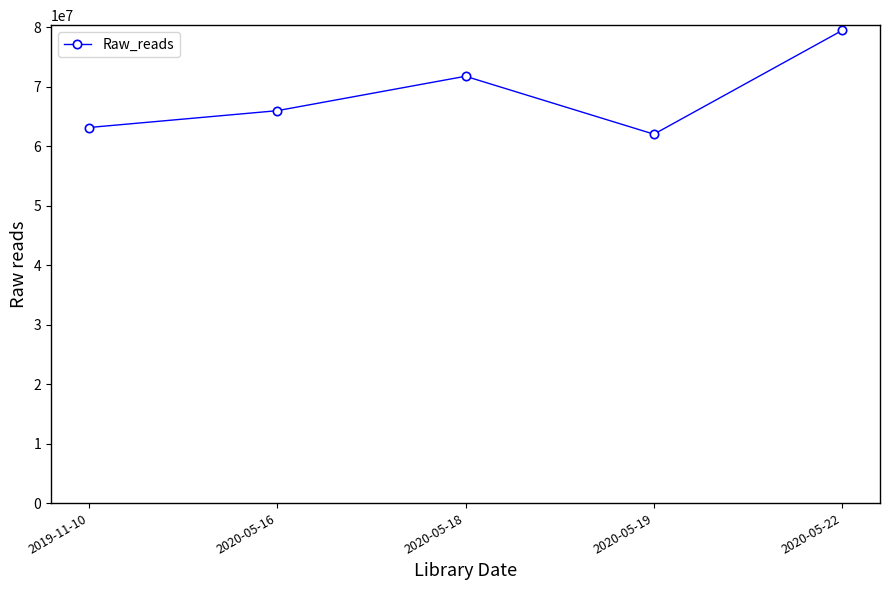

How many values are below 65988898?

2